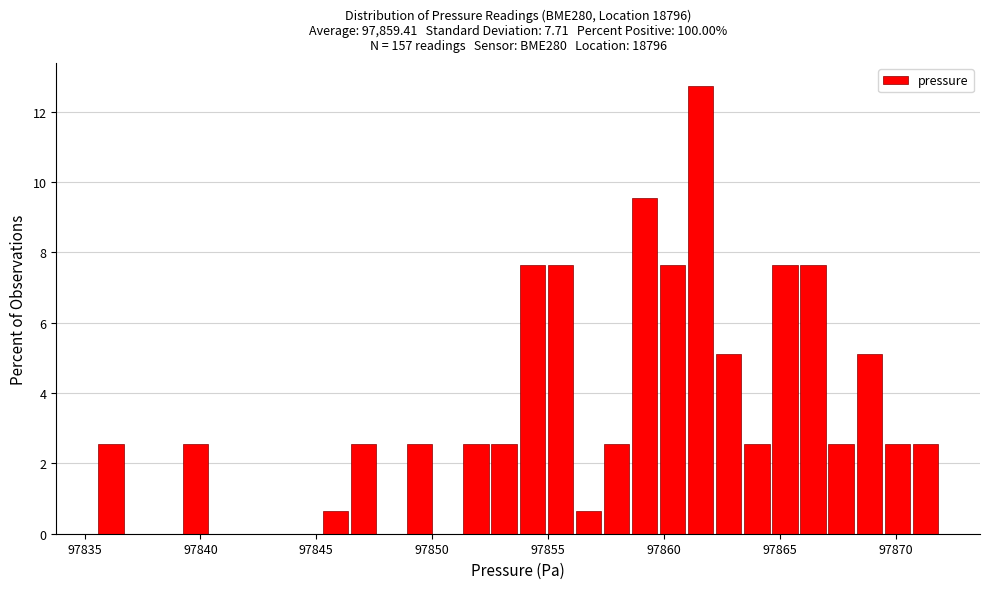

Around what value on the x-axis is the tallest bar? Give the approximate position of its centre, as read against the axis.

97861.5